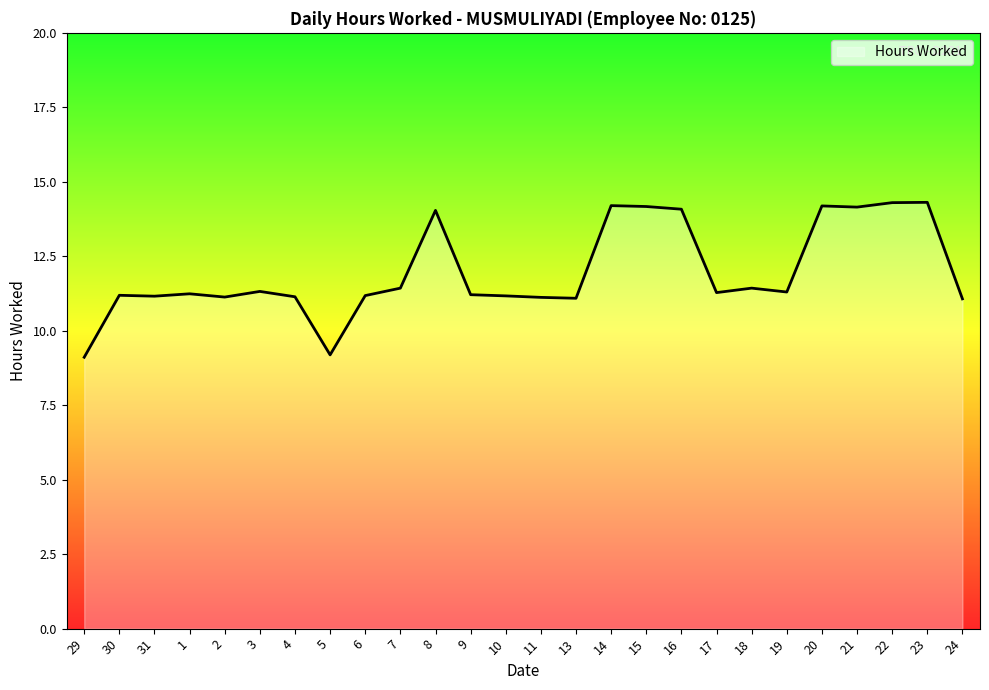

Does the chart have visible grid lines?

No